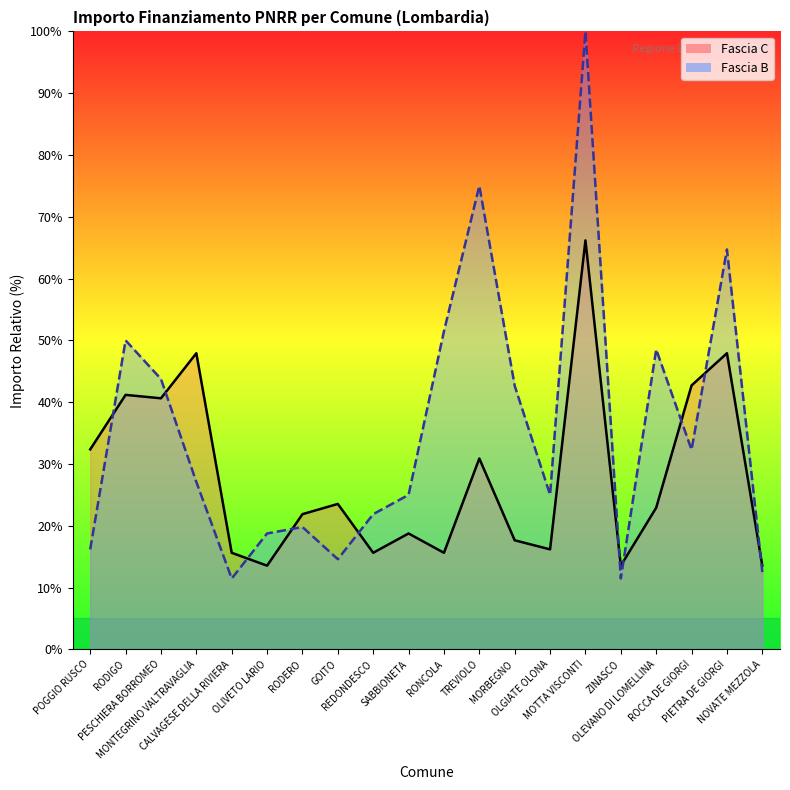

What is the label of the 18th point from the right?

PESCHIERA BORROMEO